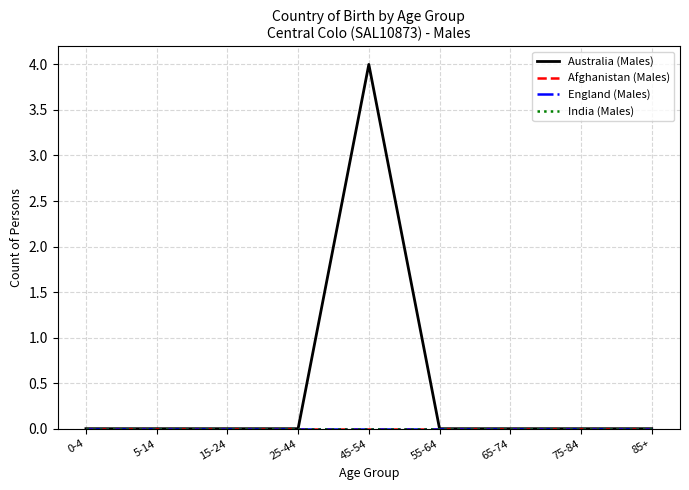

True or false: India (Males) and England (Males) intersect in this chart.

False